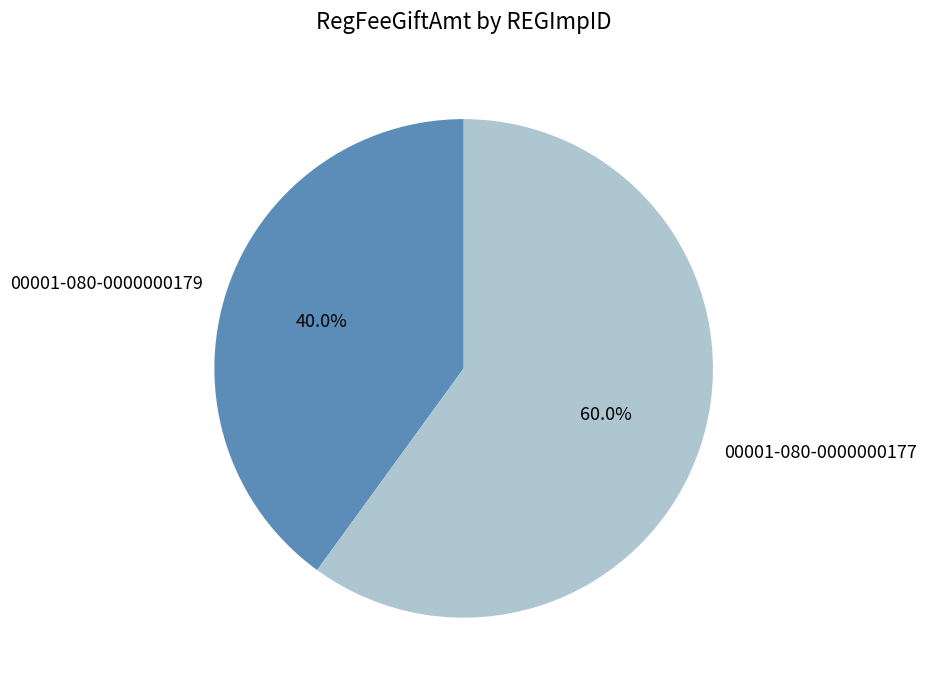

How many slices are in this pie chart?

2